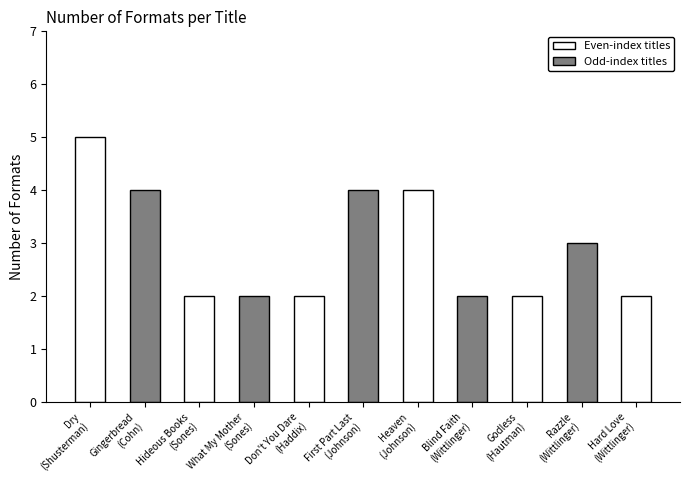

What is the sum of all values?

32